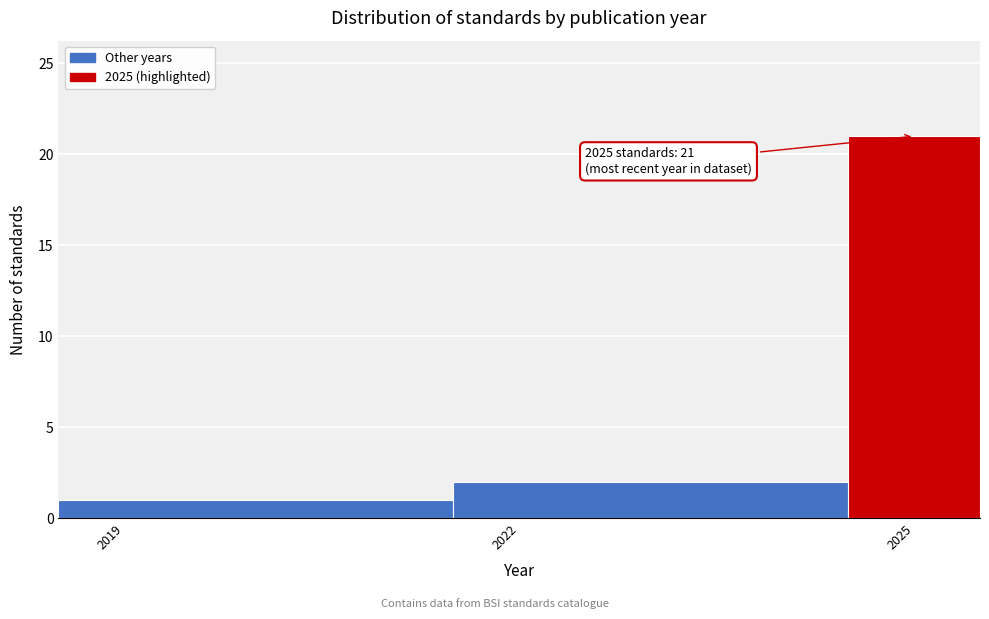

Read against the x-axis, roughly where is the centre of the tallest bar?

2025.0